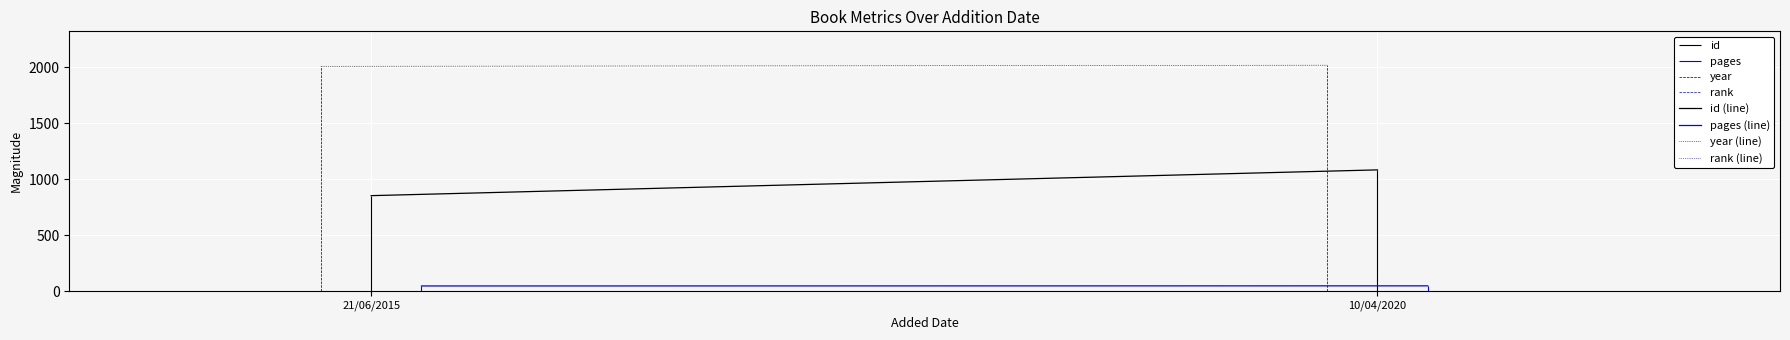

Which series changed the most between 21/06/2015 and 10/04/2020?

id (line)